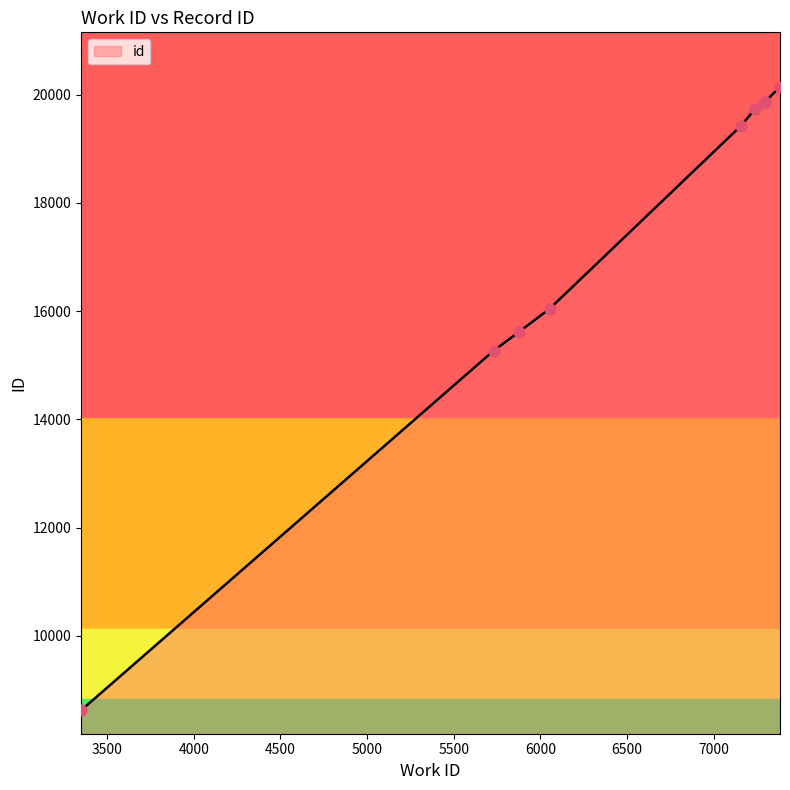

What is the greatest value displayed?

20146